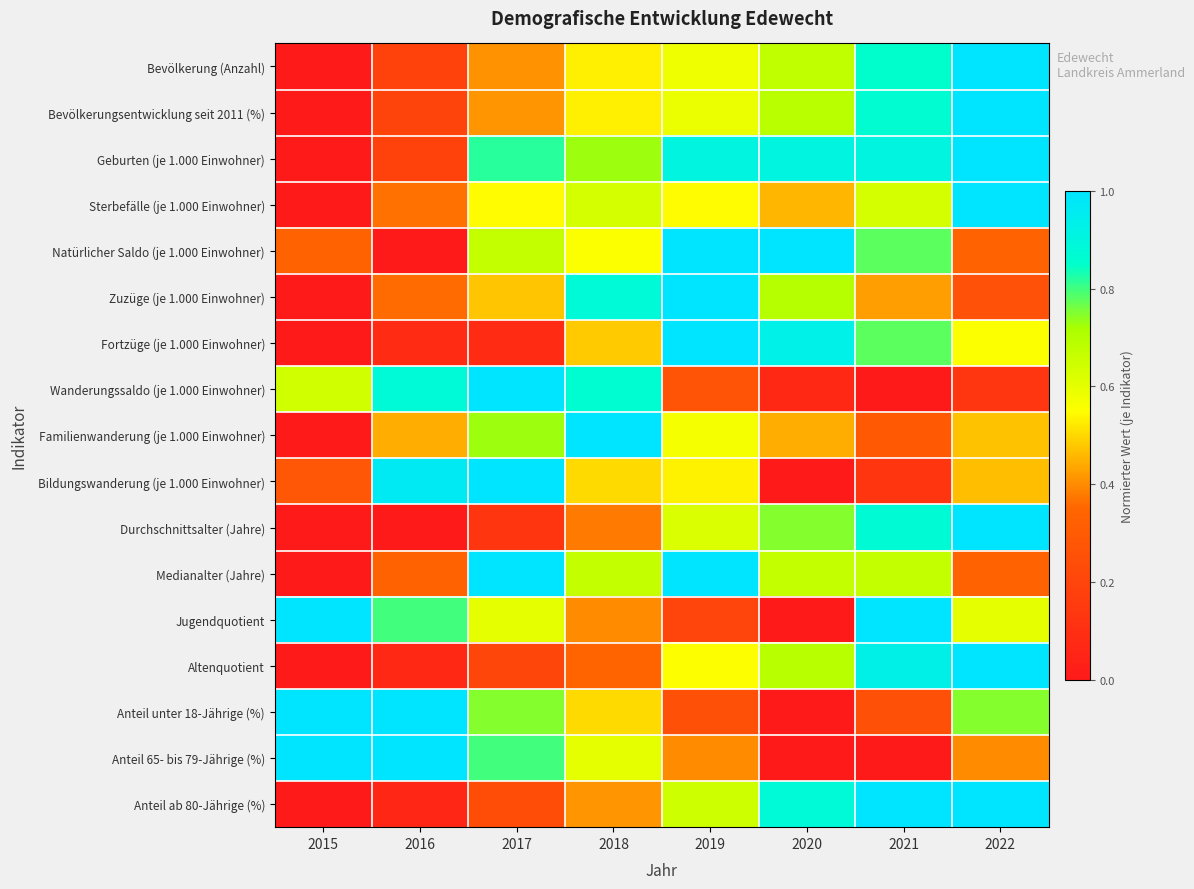

Reading right to left, extract all data points from this chart.

Bevölkerung (Anzahl): 2022=1.0	2021=0.9	2020=0.7	2019=0.6	2018=0.5	2017=0.4	2016=0.2	2015=0.0
Bevölkerungsentwicklung seit 2011 (%): 2022=1.0	2021=0.9	2020=0.7	2019=0.6	2018=0.5	2017=0.4	2016=0.2	2015=0.0
Geburten (je 1.000 Einwohner): 2022=1.0	2021=0.9	2020=0.9	2019=0.9	2018=0.7	2017=0.8	2016=0.2	2015=0.0
Sterbefälle (je 1.000 Einwohner): 2022=1.0	2021=0.6	2020=0.5	2019=0.5	2018=0.6	2017=0.5	2016=0.4	2015=0.0
Natürlicher Saldo (je 1.000 Einwohner): 2022=0.3	2021=0.8	2020=1.0	2019=1.0	2018=0.6	2017=0.7	2016=0.0	2015=0.3
Zuzüge (je 1.000 Einwohner): 2022=0.3	2021=0.4	2020=0.7	2019=1.0	2018=0.9	2017=0.5	2016=0.4	2015=0.0
Fortzüge (je 1.000 Einwohner): 2022=0.6	2021=0.8	2020=0.9	2019=1.0	2018=0.5	2017=0.1	2016=0.1	2015=0.0
Wanderungssaldo (je 1.000 Einwohner): 2022=0.1	2021=0.0	2020=0.1	2019=0.3	2018=0.9	2017=1.0	2016=0.9	2015=0.6
Familienwanderung (je 1.000 Einwohner): 2022=0.5	2021=0.3	2020=0.4	2019=0.6	2018=1.0	2017=0.7	2016=0.4	2015=0.0
Bildungswanderung (je 1.000 Einwohner): 2022=0.5	2021=0.1	2020=0.0	2019=0.5	2018=0.5	2017=1.0	2016=1.0	2015=0.3
Durchschnittsalter (Jahre): 2022=1.0	2021=0.9	2020=0.7	2019=0.6	2018=0.4	2017=0.1	2016=0.0	2015=0.0
Medianalter (Jahre): 2022=0.3	2021=0.7	2020=0.7	2019=1.0	2018=0.7	2017=1.0	2016=0.3	2015=0.0
Jugendquotient: 2022=0.6	2021=1.0	2020=0.0	2019=0.2	2018=0.4	2017=0.6	2016=0.8	2015=1.0
Altenquotient: 2022=1.0	2021=0.9	2020=0.7	2019=0.6	2018=0.3	2017=0.2	2016=0.1	2015=0.0
Anteil unter 18-Jährige (%): 2022=0.7	2021=0.3	2020=0.0	2019=0.3	2018=0.5	2017=0.7	2016=1.0	2015=1.0
Anteil 65- bis 79-Jährige (%): 2022=0.4	2021=0.0	2020=0.0	2019=0.4	2018=0.6	2017=0.8	2016=1.0	2015=1.0
Anteil ab 80-Jährige (%): 2022=1.0	2021=1.0	2020=0.9	2019=0.6	2018=0.4	2017=0.2	2016=0.1	2015=0.0